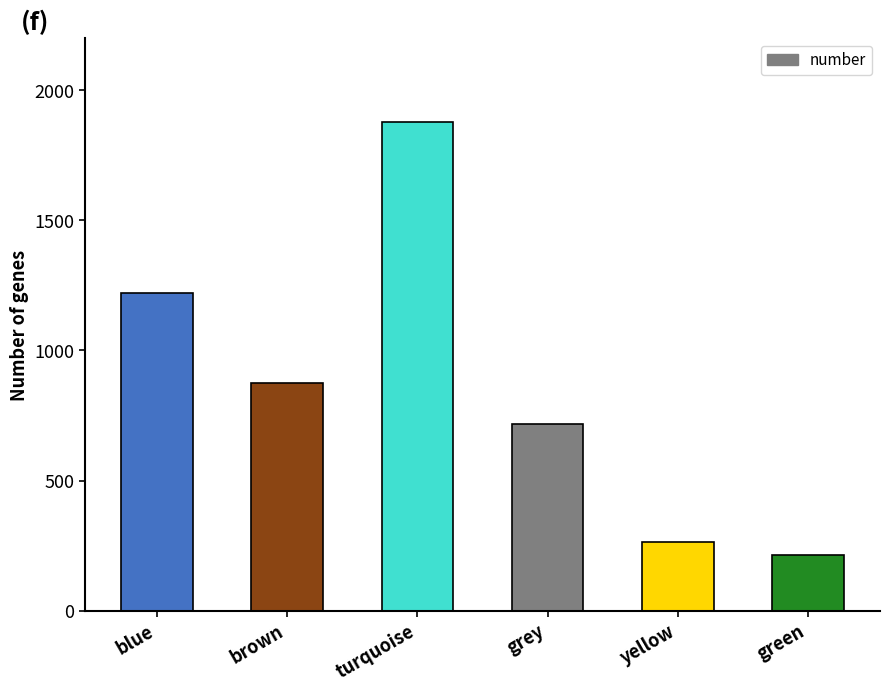

How many bars are there in total?

6